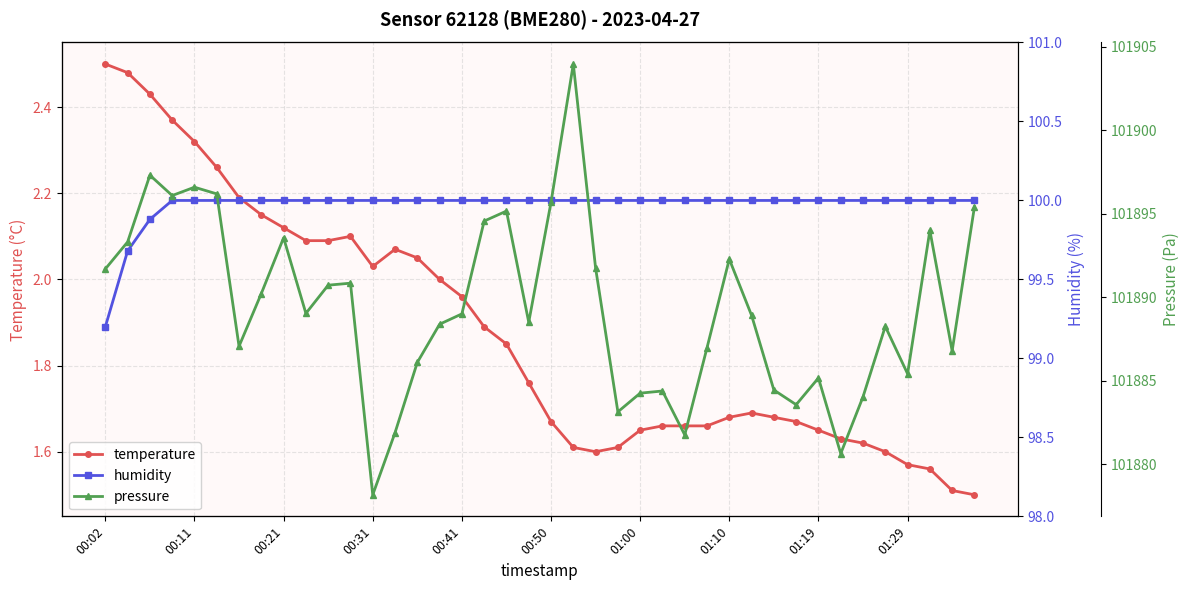

True or false: temperature has more than 1 points higher than both neighbors.

True